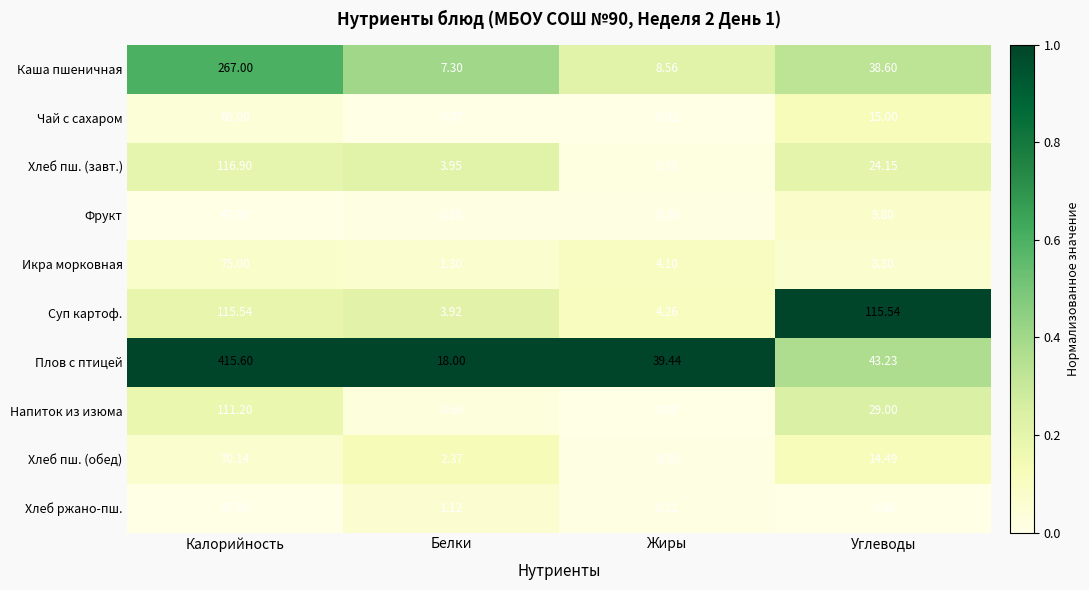

Where does the Напиток из изюма series first go above 29?

Калорийность